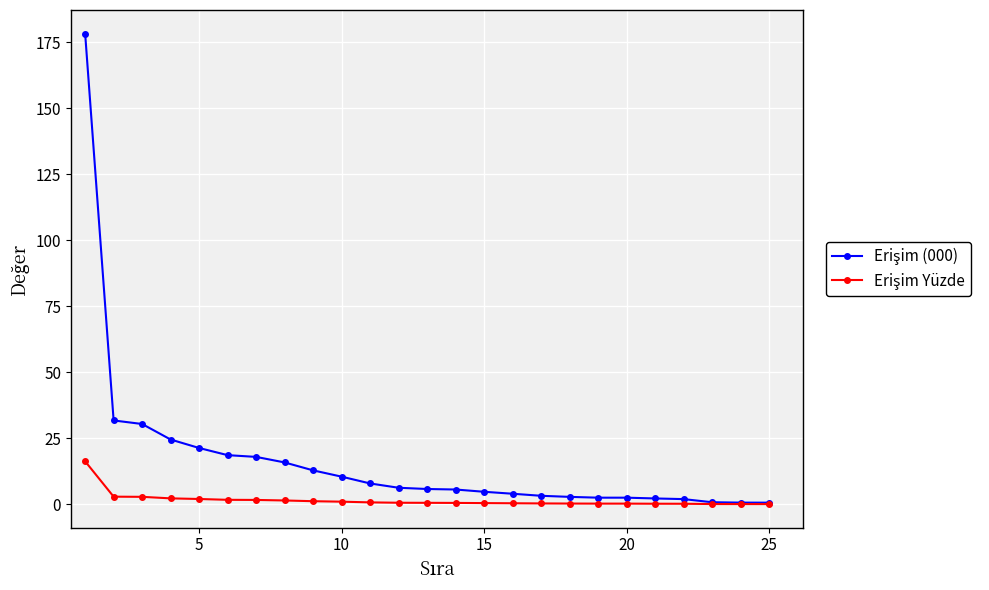

What is the greatest value displayed?

178.4